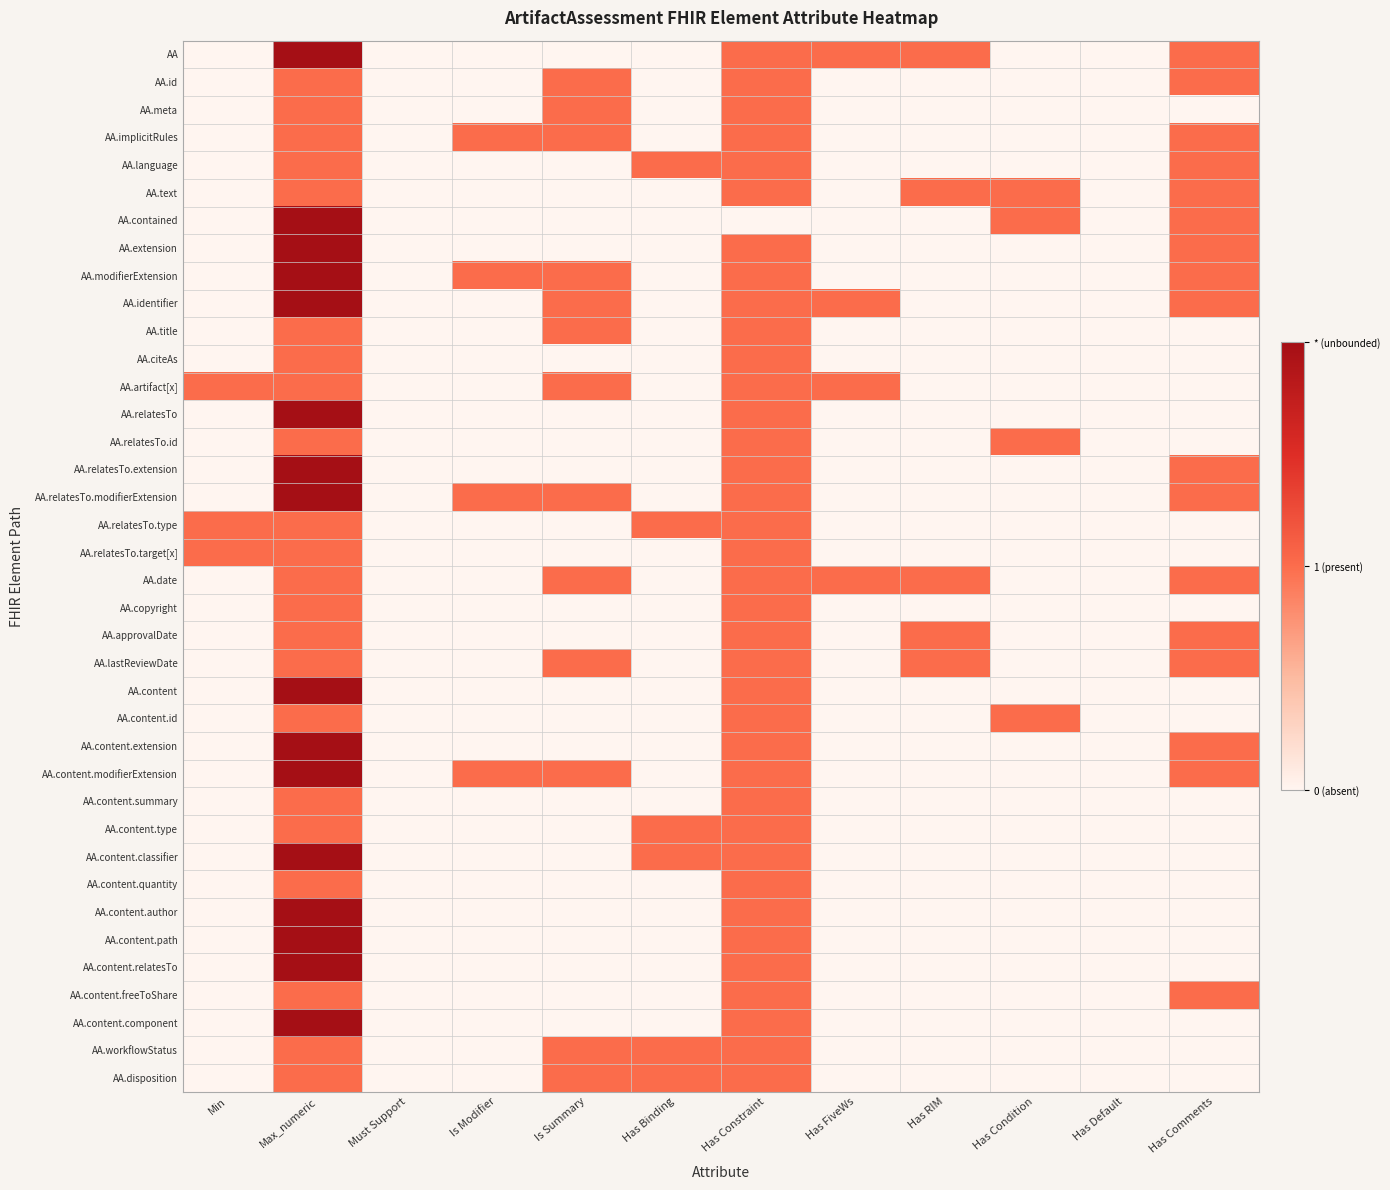

Rank the series at Has RIM from highest to lowest value.

AA, AA.text, AA.date, AA.approvalDate, AA.lastReviewDate, AA.id, AA.meta, AA.implicitRules, AA.language, AA.contained, AA.extension, AA.modifierExtension, AA.identifier, AA.title, AA.citeAs, AA.artifact[x], AA.relatesTo, AA.relatesTo.id, AA.relatesTo.extension, AA.relatesTo.modifierExtension, AA.relatesTo.type, AA.relatesTo.target[x], AA.copyright, AA.content, AA.content.id, AA.content.extension, AA.content.modifierExtension, AA.content.summary, AA.content.type, AA.content.classifier, AA.content.quantity, AA.content.author, AA.content.path, AA.content.relatesTo, AA.content.freeToShare, AA.content.component, AA.workflowStatus, AA.disposition